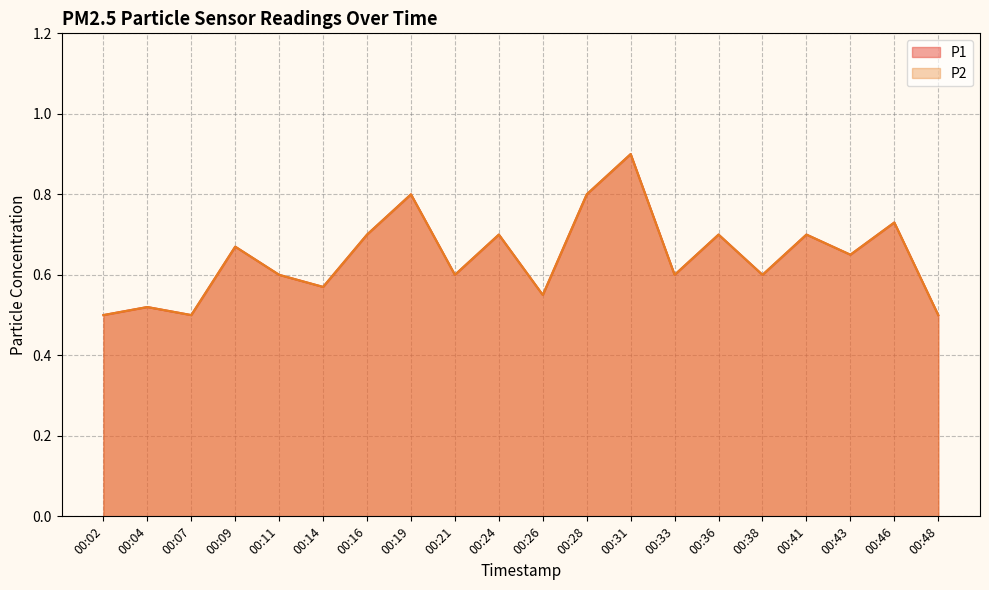

True or false: P2 has a value of 0.7 at 00:43.

True